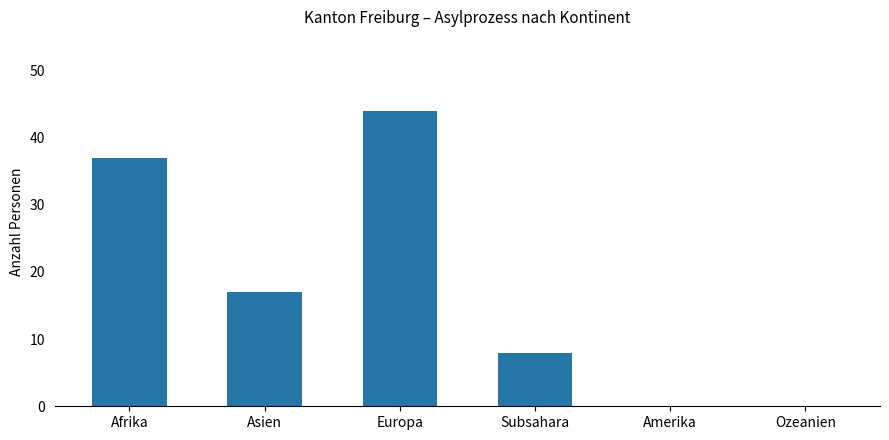

Are the bars horizontal?

No